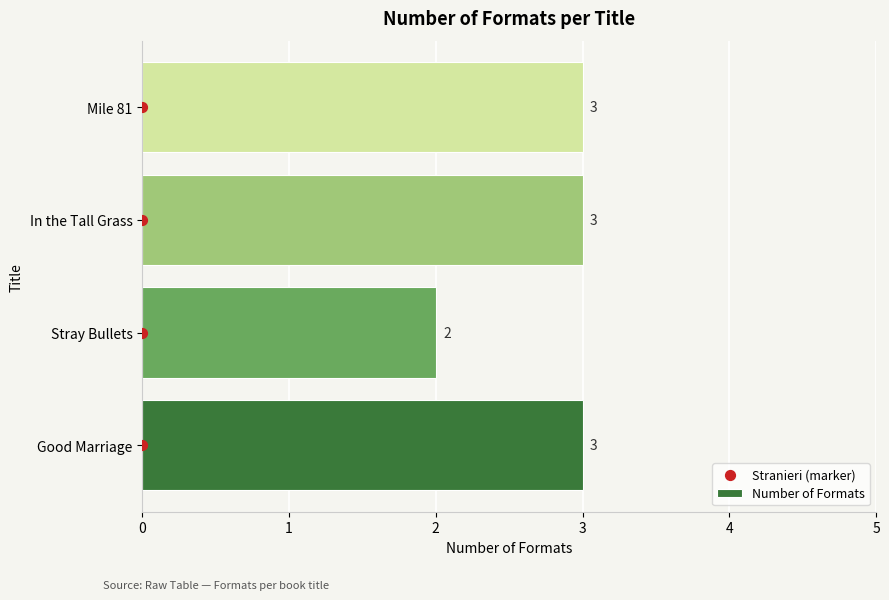

Which series has the largest total across all categories?

Number of Formats